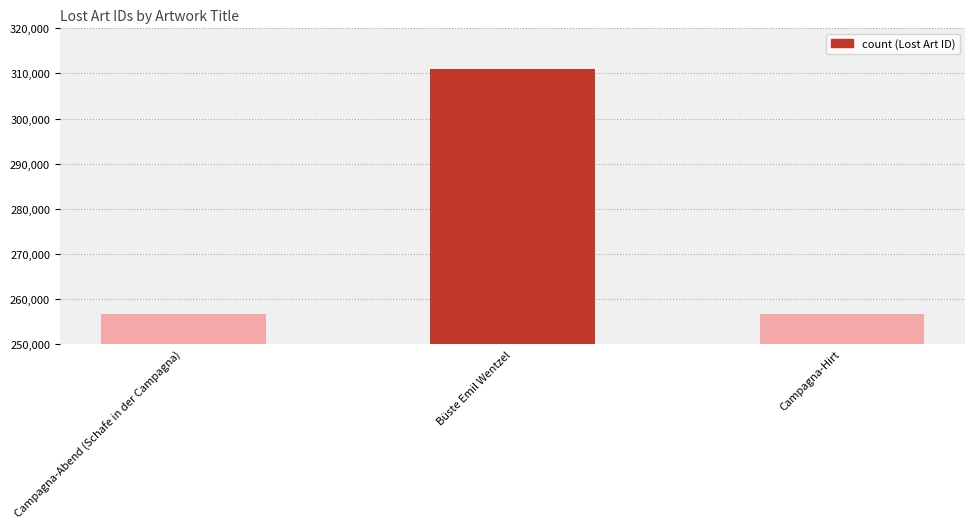

What position from the left is Campagna-Abend (Schafe in der Campagna)?

1